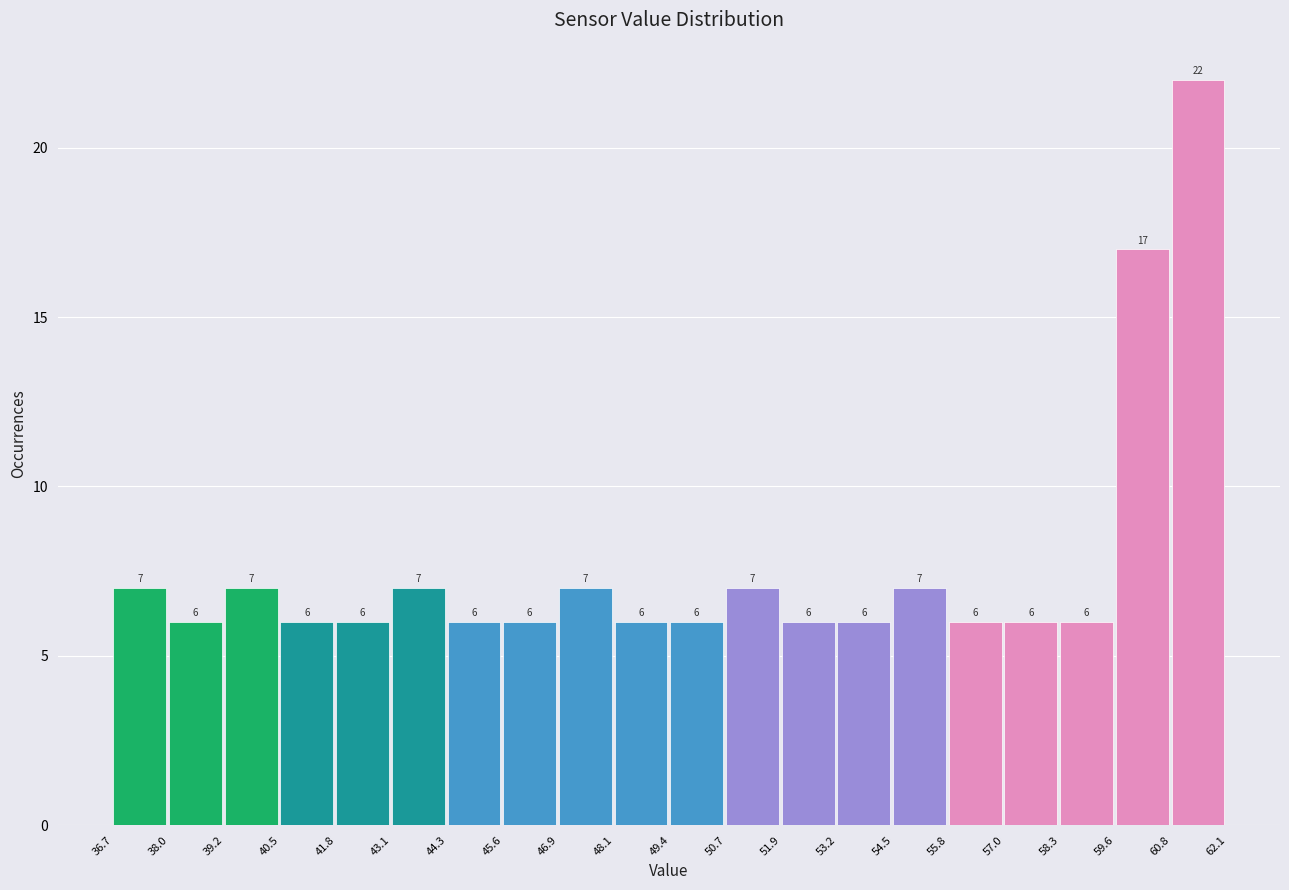

Reading left to right, list every bar in this chart as the range it spans on the x-axis followed by its height.

36.7 to 38.0: 7
38.0 to 39.2: 6
39.2 to 40.5: 7
40.5 to 41.8: 6
41.8 to 43.1: 6
43.1 to 44.3: 7
44.3 to 45.6: 6
45.6 to 46.9: 6
46.9 to 48.1: 7
48.1 to 49.4: 6
49.4 to 50.7: 6
50.7 to 51.9: 7
51.9 to 53.2: 6
53.2 to 54.5: 6
54.5 to 55.8: 7
55.8 to 57.0: 6
57.0 to 58.3: 6
58.3 to 59.6: 6
59.6 to 60.8: 17
60.8 to 62.1: 22